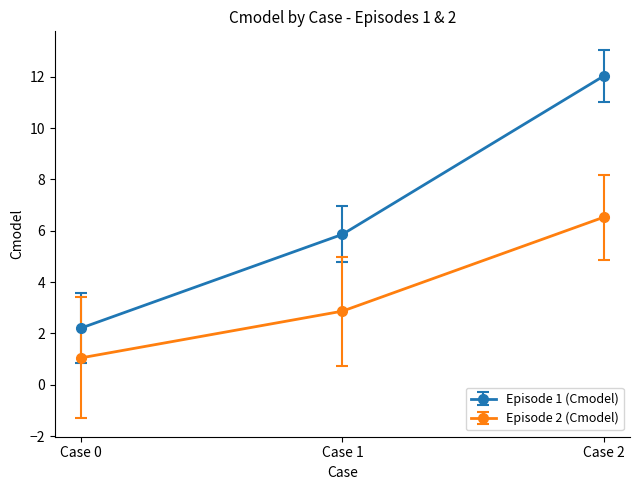

List the series in order of their peak value, lowest first.

Episode 2 (Cmodel), Episode 1 (Cmodel)